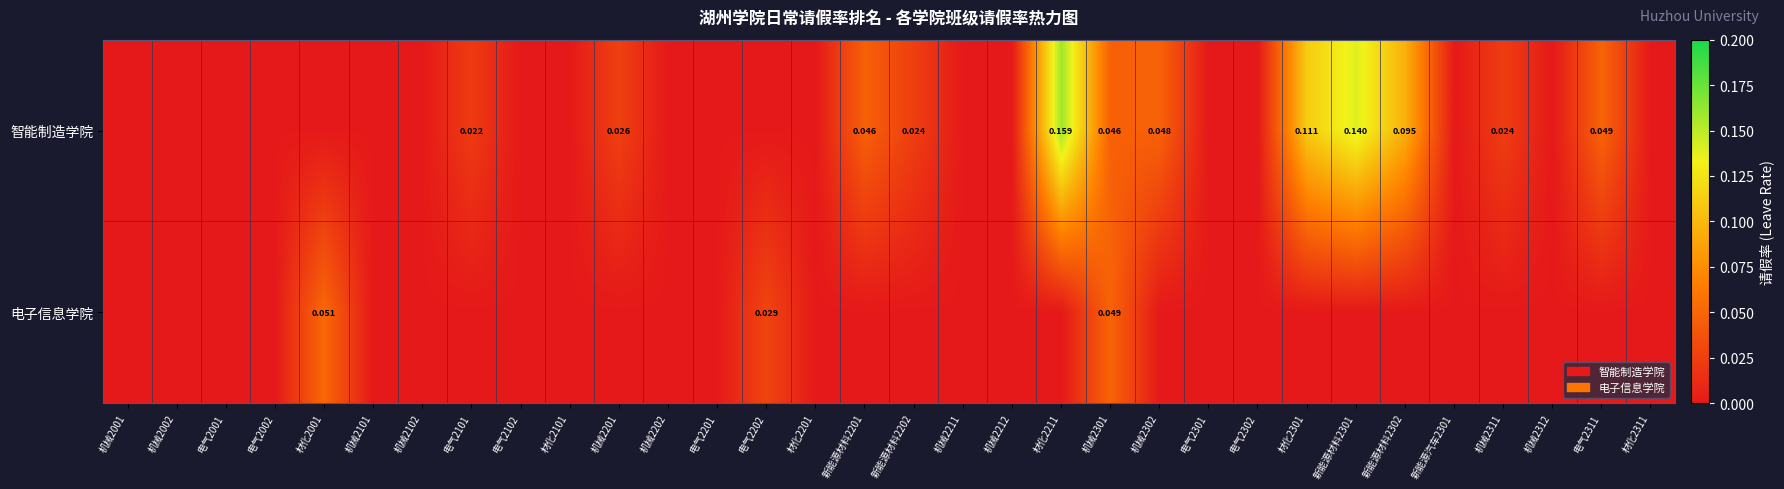

What is the spread (max minus min) of values at 材化2301?

0.1